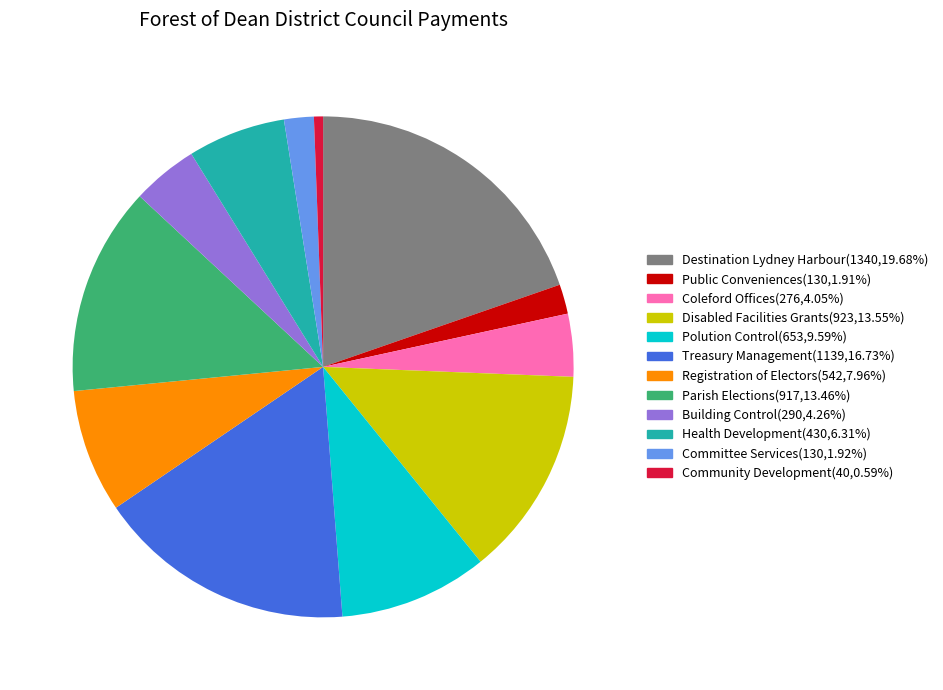

How many slices are in this pie chart?

12